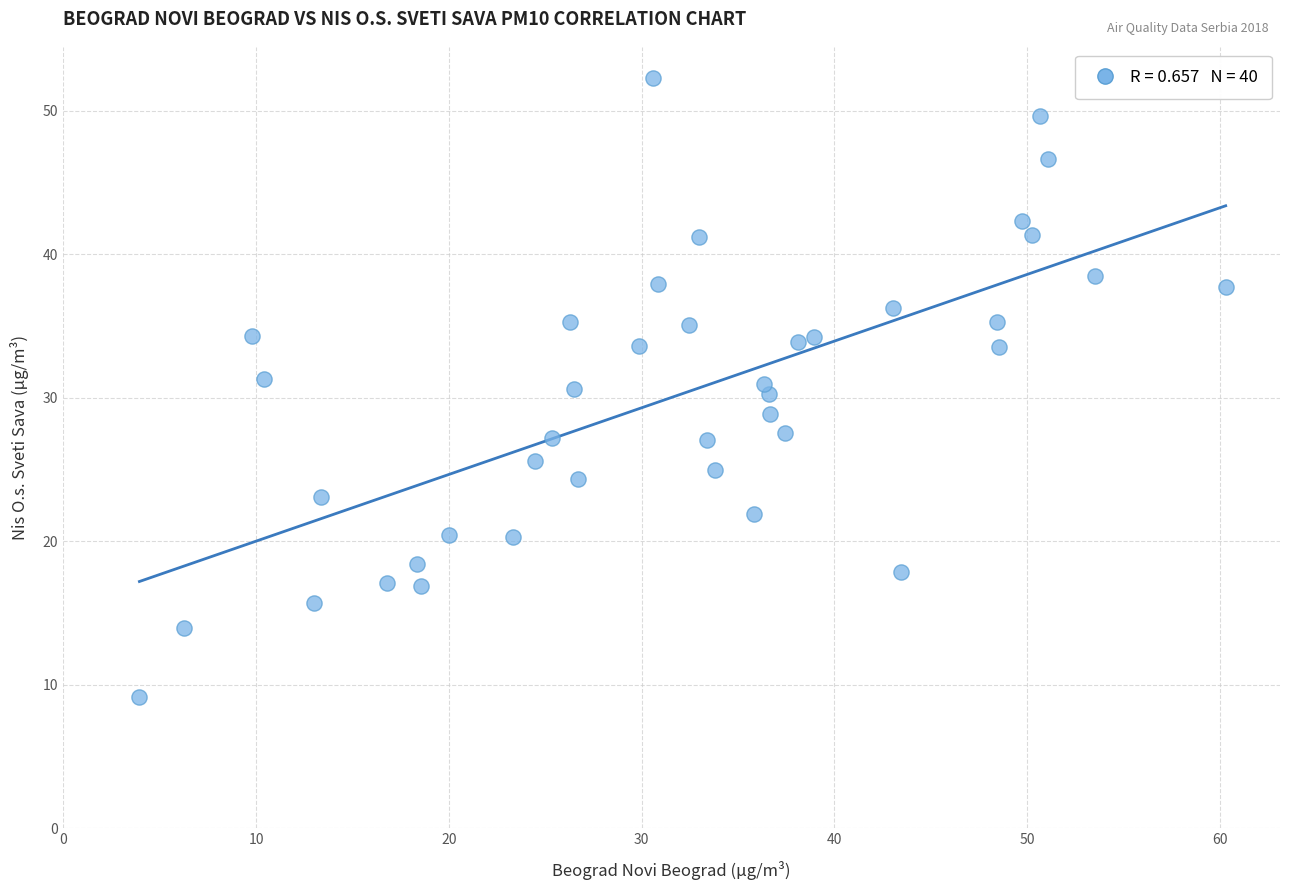

What is the range of X values (max minus min)?

56.3